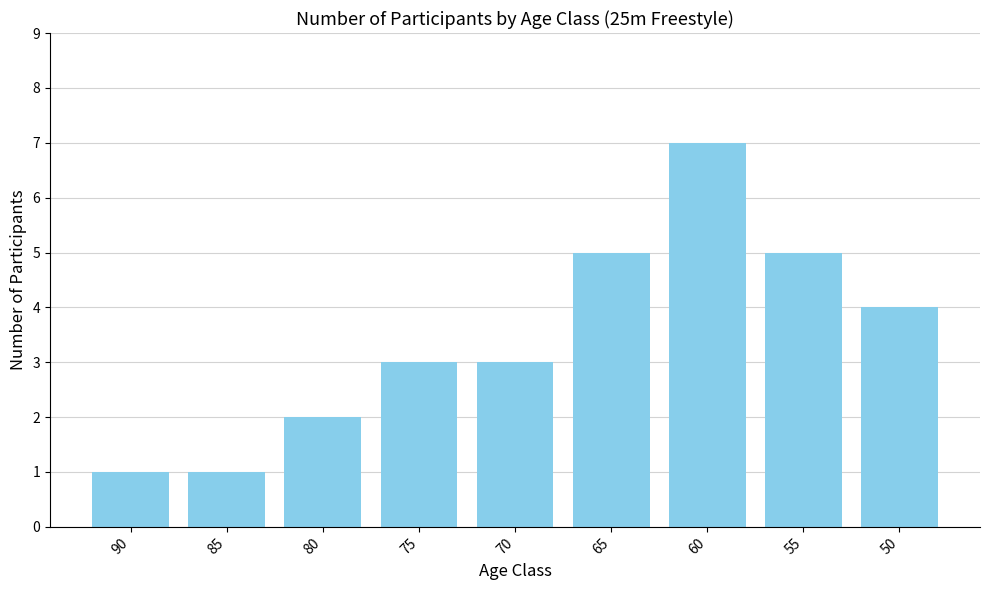

What is the change in value from 70 to 60?

+4